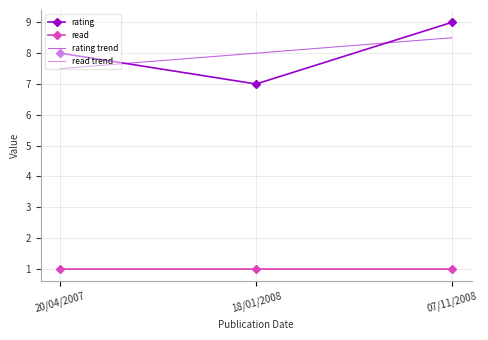

Which category has the lowest value in the rating trend series?

20/04/2007